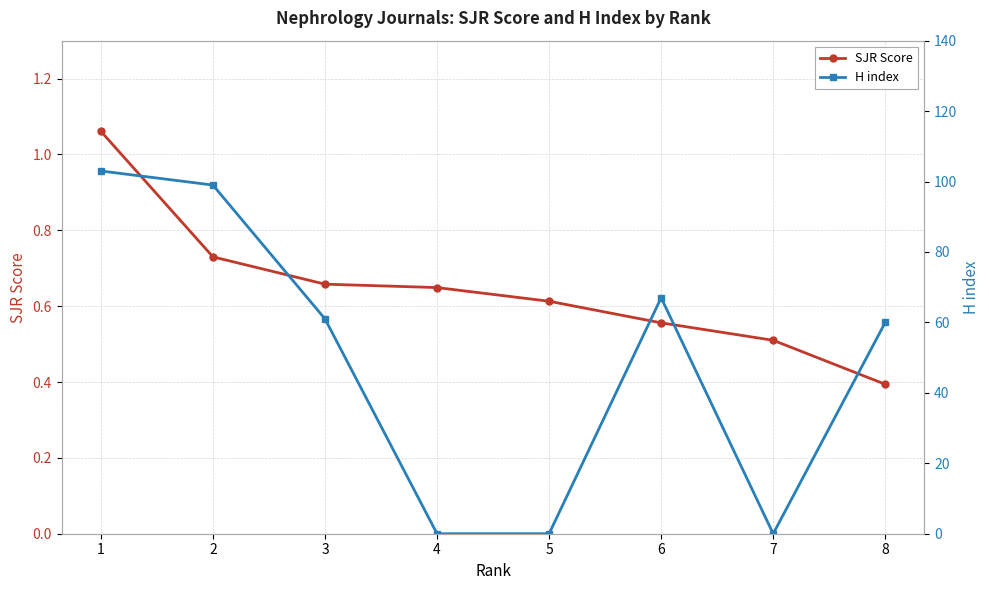

After their last crossing, which series has the higher values: SJR Score or H index?

H index